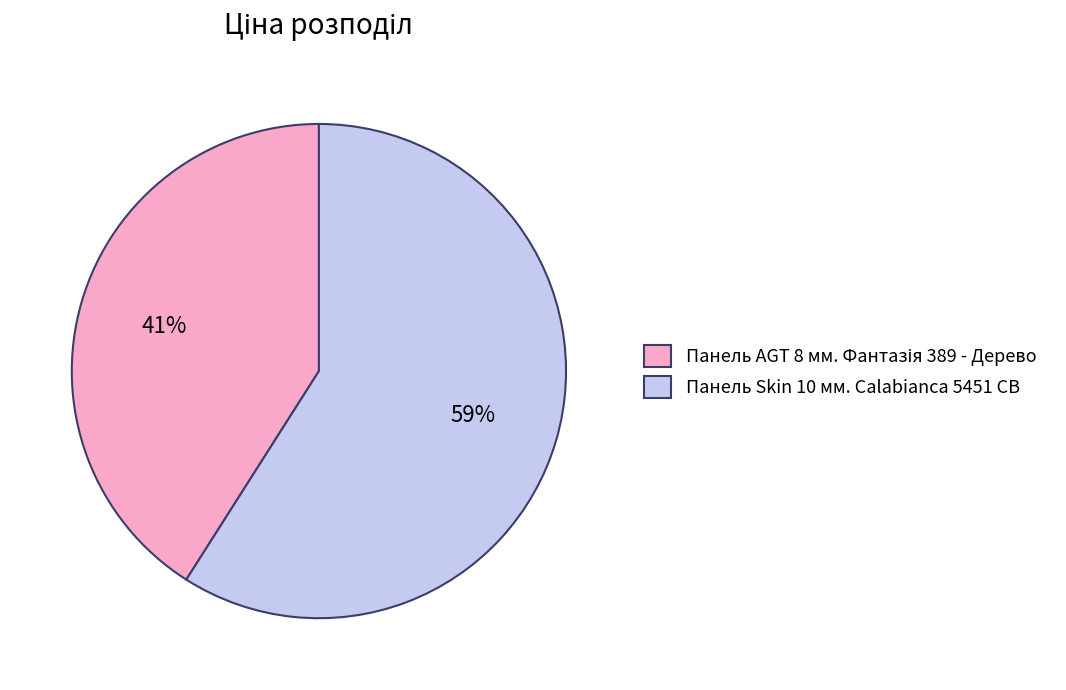

The Панель Skin 10 мм. Calabianca 5451 CB slice represents 52% of the pie. True or false?

False